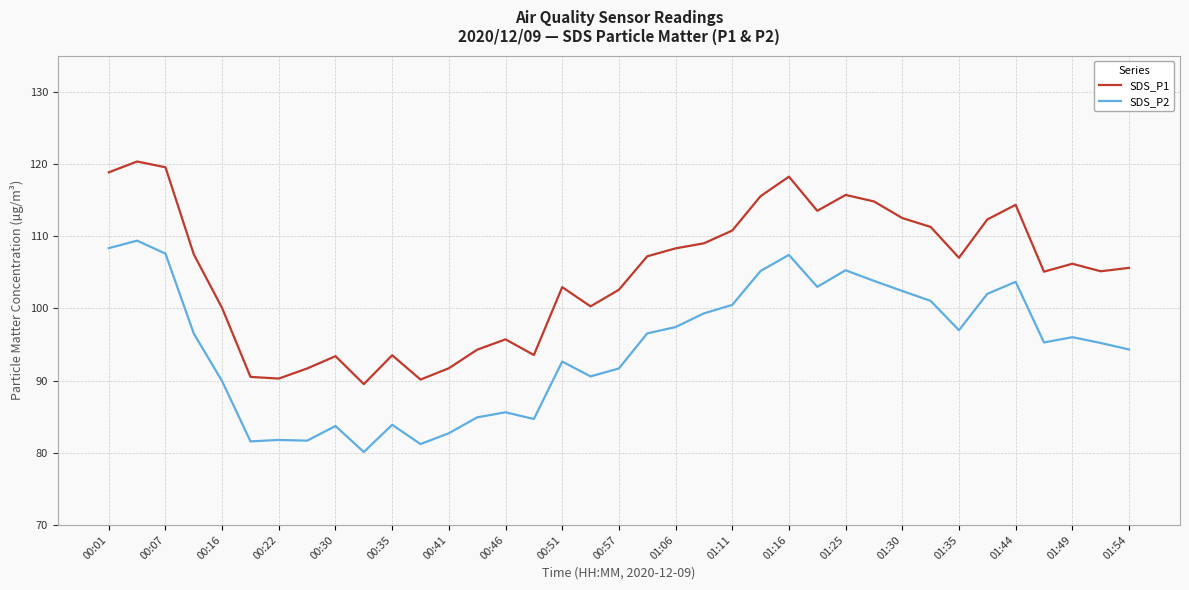

What is the difference between the maximum and minimum values in the SDS_P1 series?

30.8